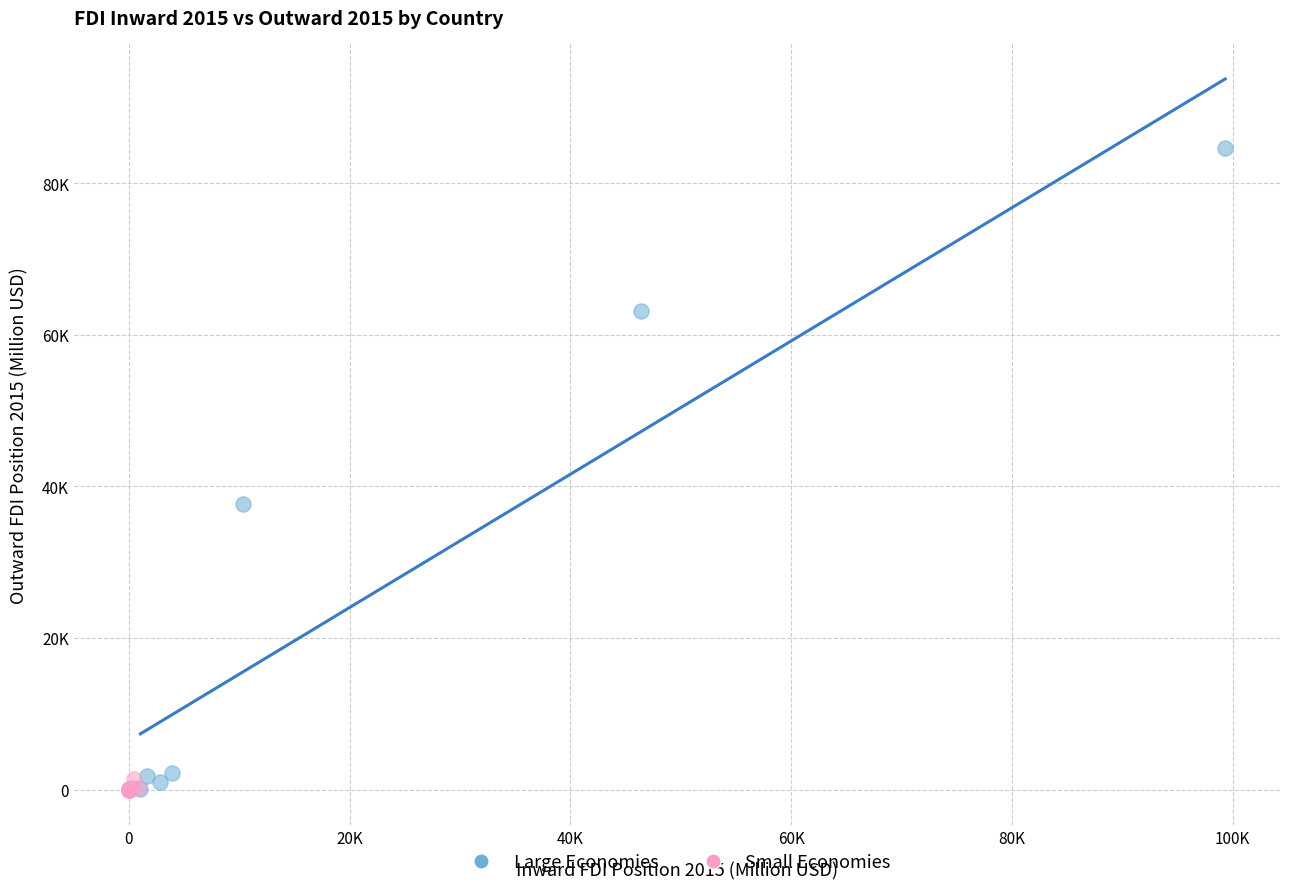

Which series has the largest Y range (max minus min)?

Large Economies